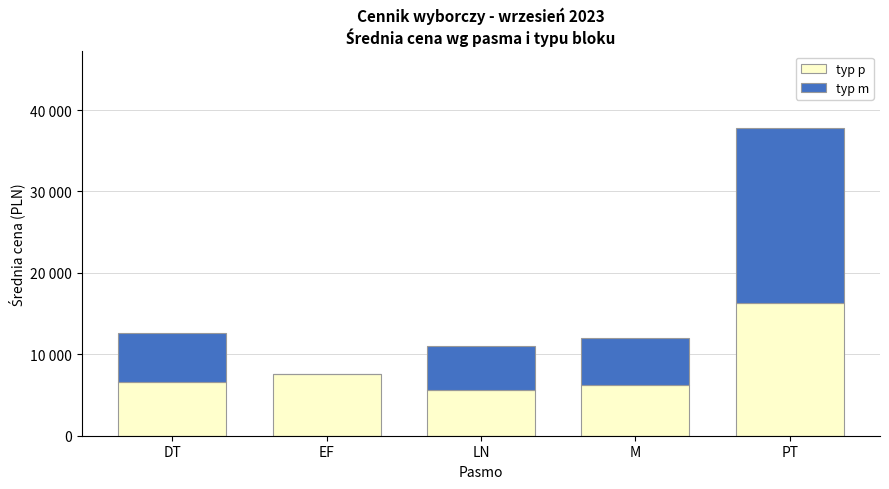

List the series in order of their peak value, lowest first.

typ p, typ m